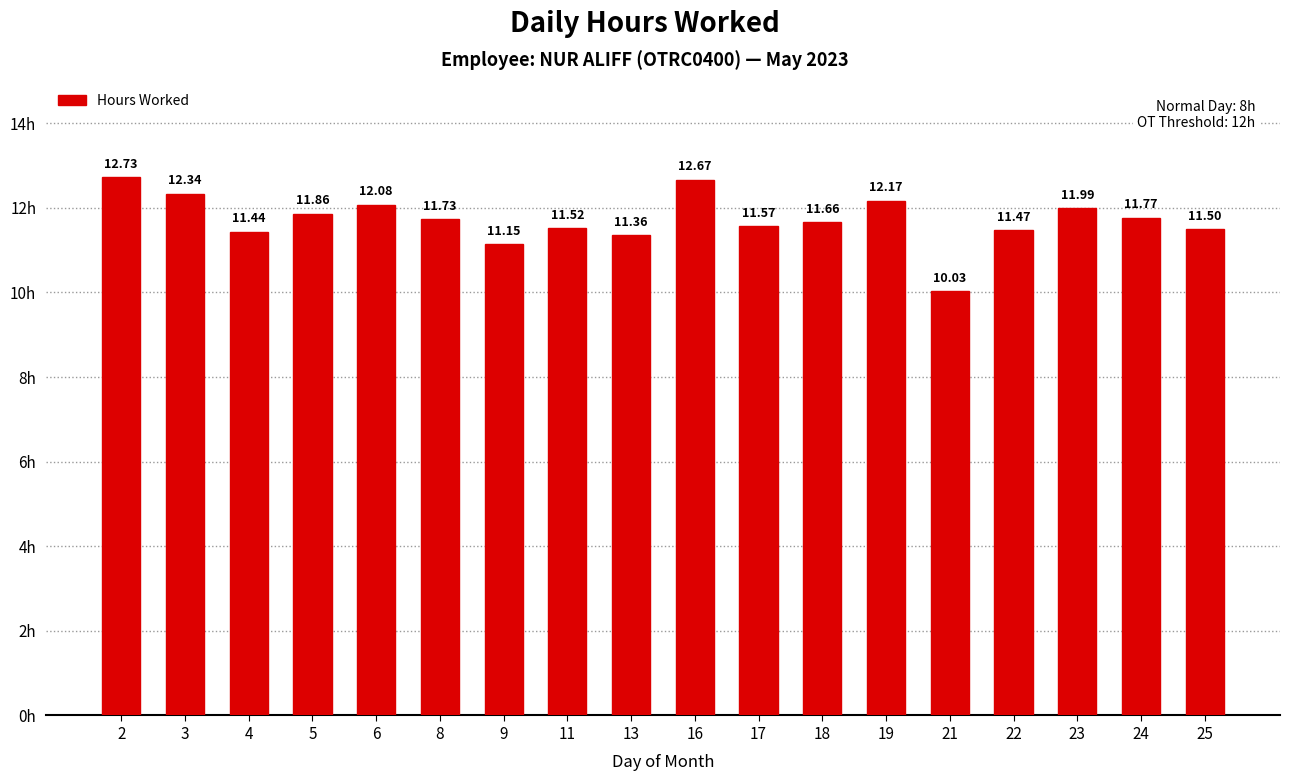

What is the difference between the second highest and second lowest values?

1.5